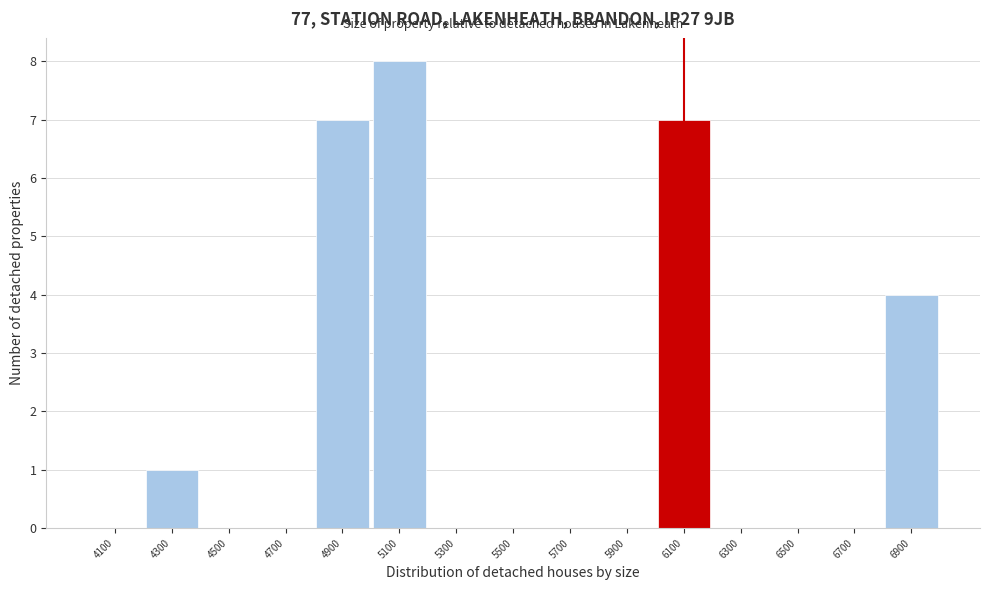

Over which range of the x-axis is the bar tallest?

5000 to 5200